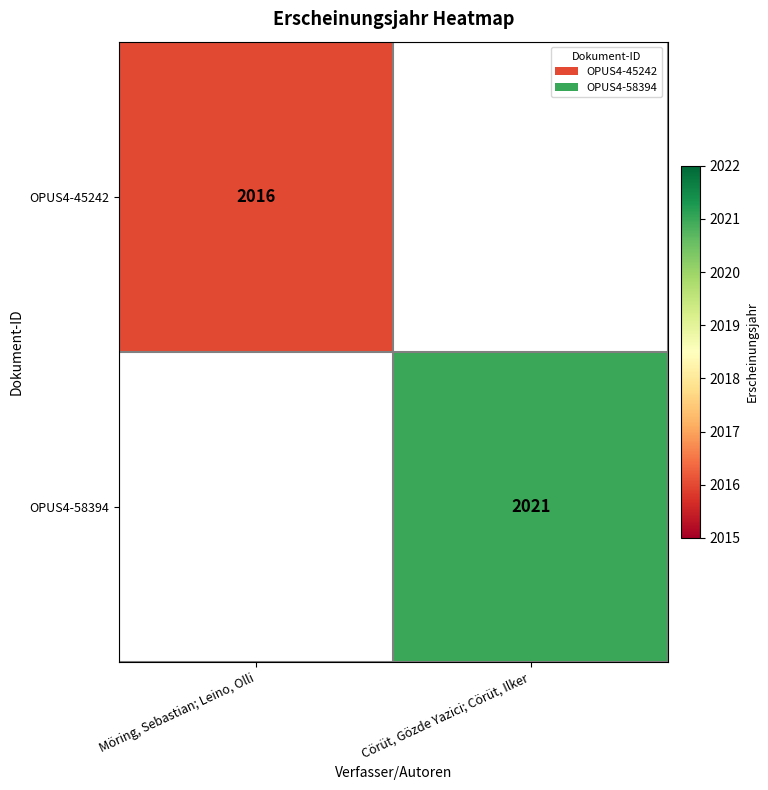

The value of OPUS4-58394 at Cörüt, Gözde Yazici; Cörüt, Ilker is 2021. True or false?

True